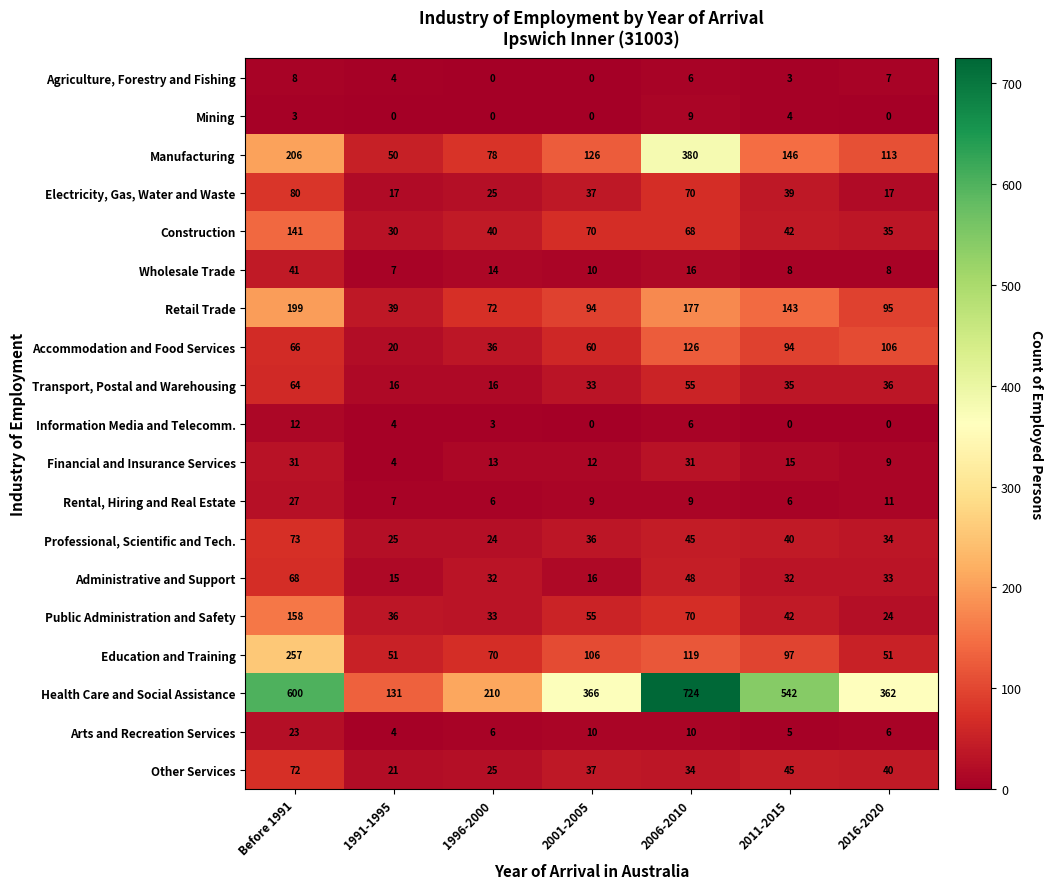

Which series has the largest range (max minus min)?

Health Care and Social Assistance